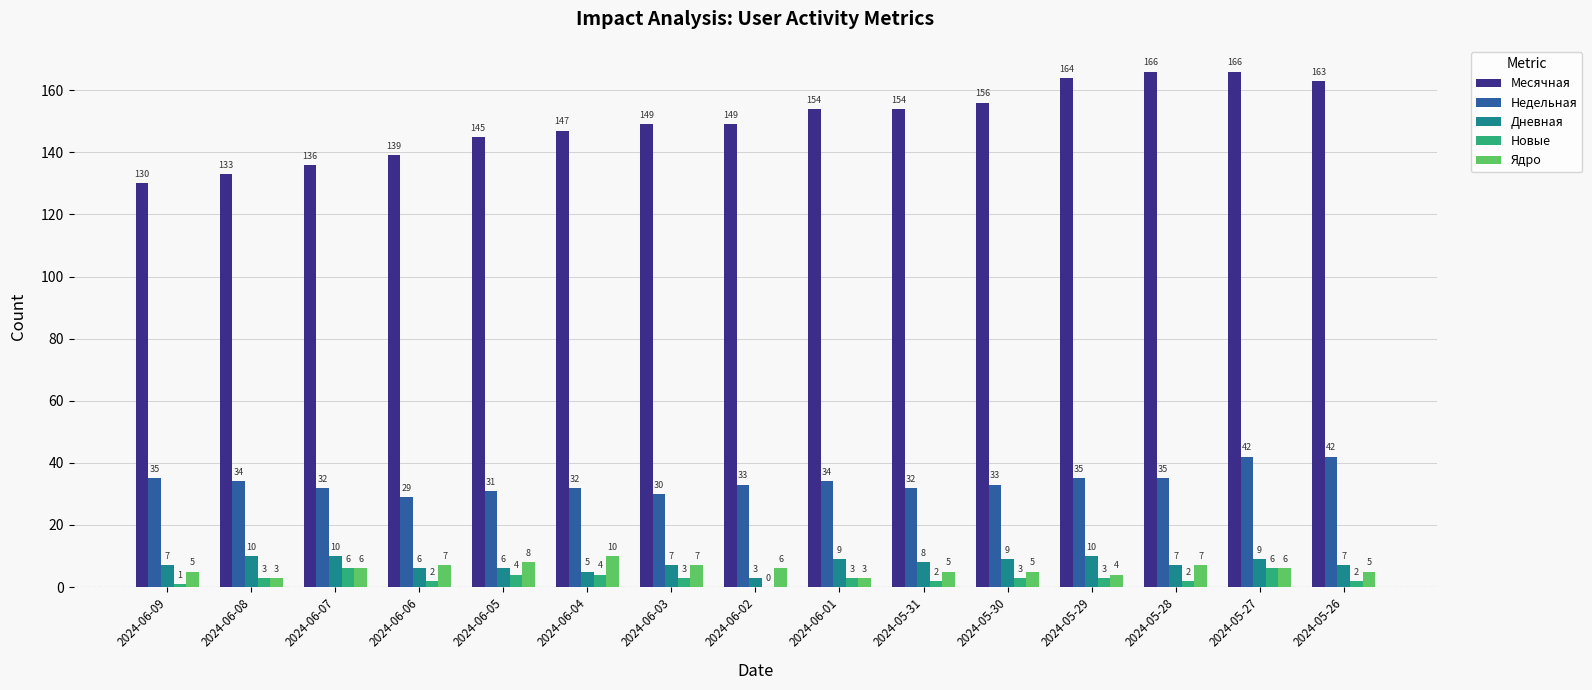

Between 2024-06-07 and 2024-06-03, which series saw the biggest shift?

Месячная